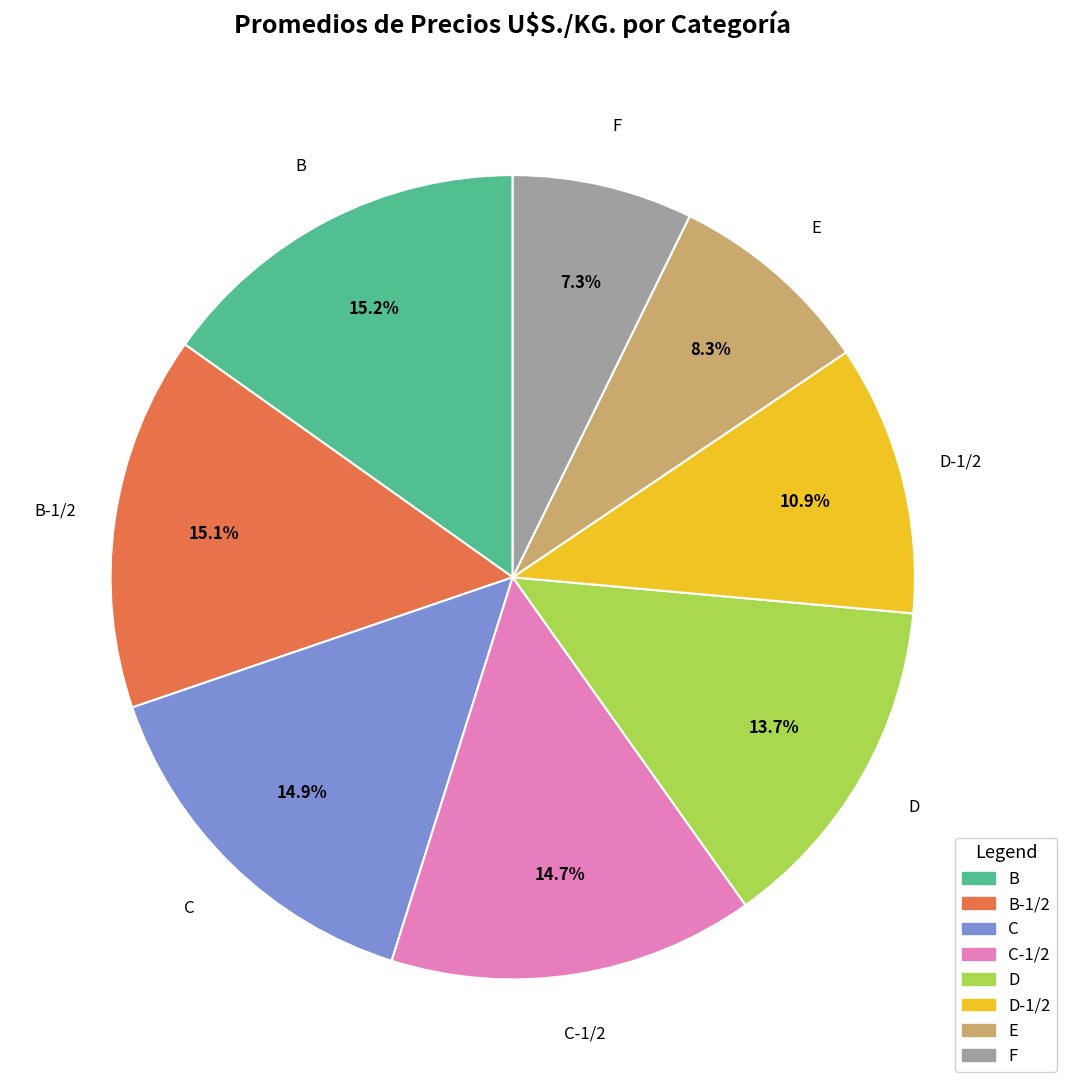

Is there a majority slice in this chart?

No